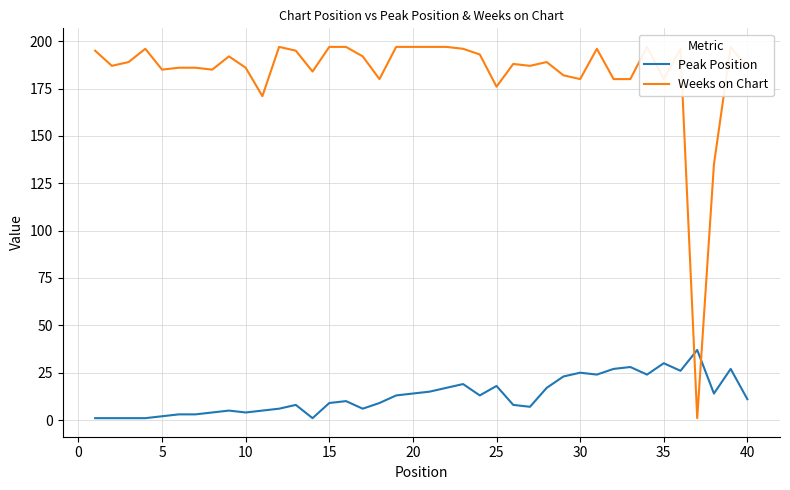

What is the highest value of the Peak Position series?

37